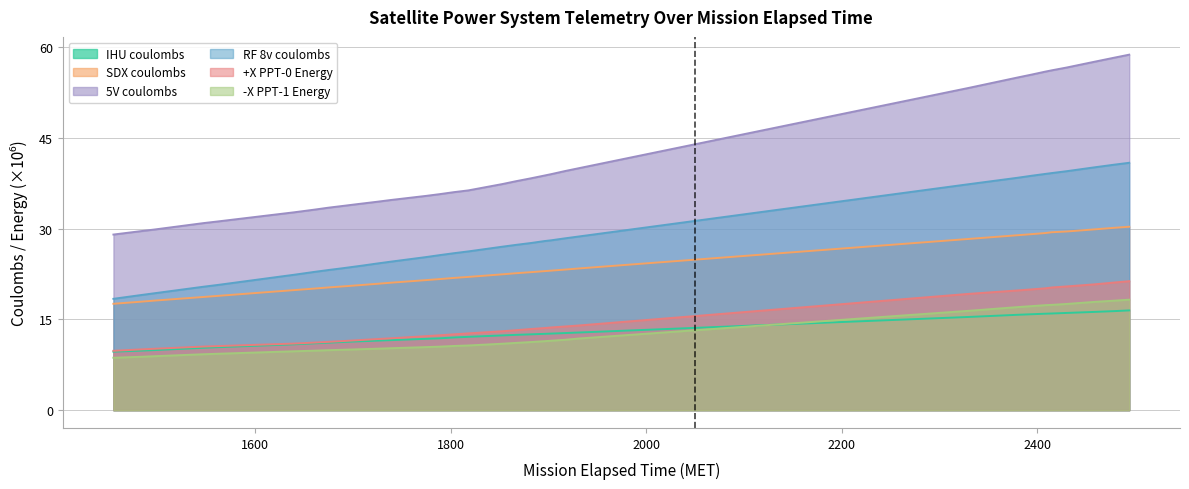

Rank the categories by +X PPT-0 Energy value from lowest to highest.

1455, 1483, 1497, 1547, 1562, 1626, 1640, 1661, 1675, 1690, 1704, 1711, 1725, 1739, 1775, 1789, 1803, 1818, 1853, 1867, 1882, 1896, 1903, 1917, 1931, 2330, 2380, 2394, 2408, 2415, 2430, 2458, 2479, 2494